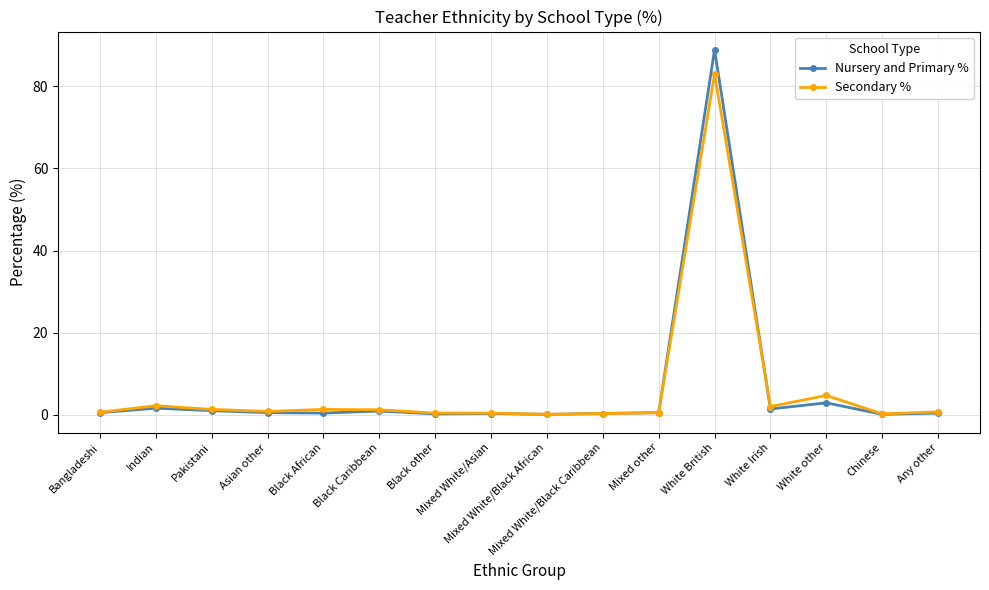

Which series has the widest spread of values?

Nursery and Primary %